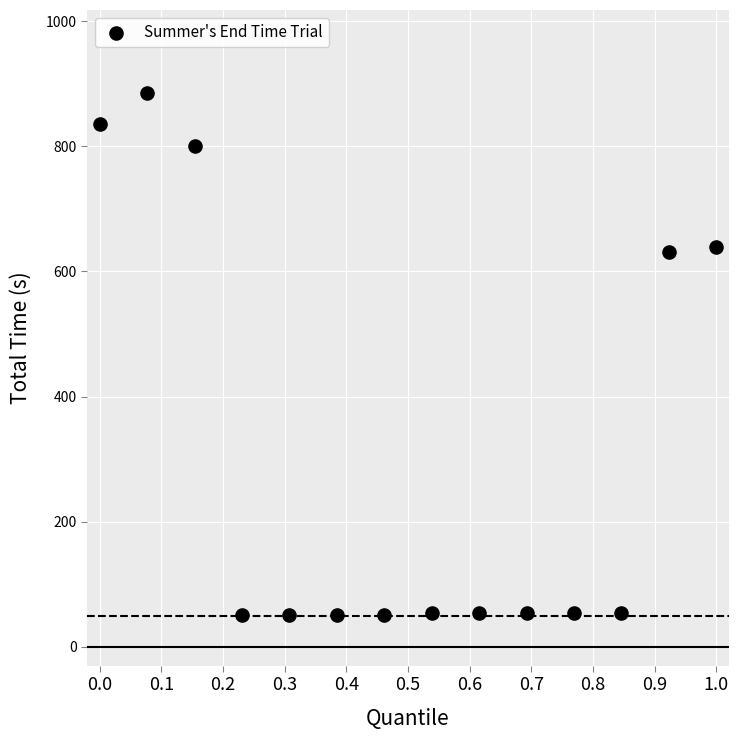

What is the range of Y values (max minus min)?

833.8